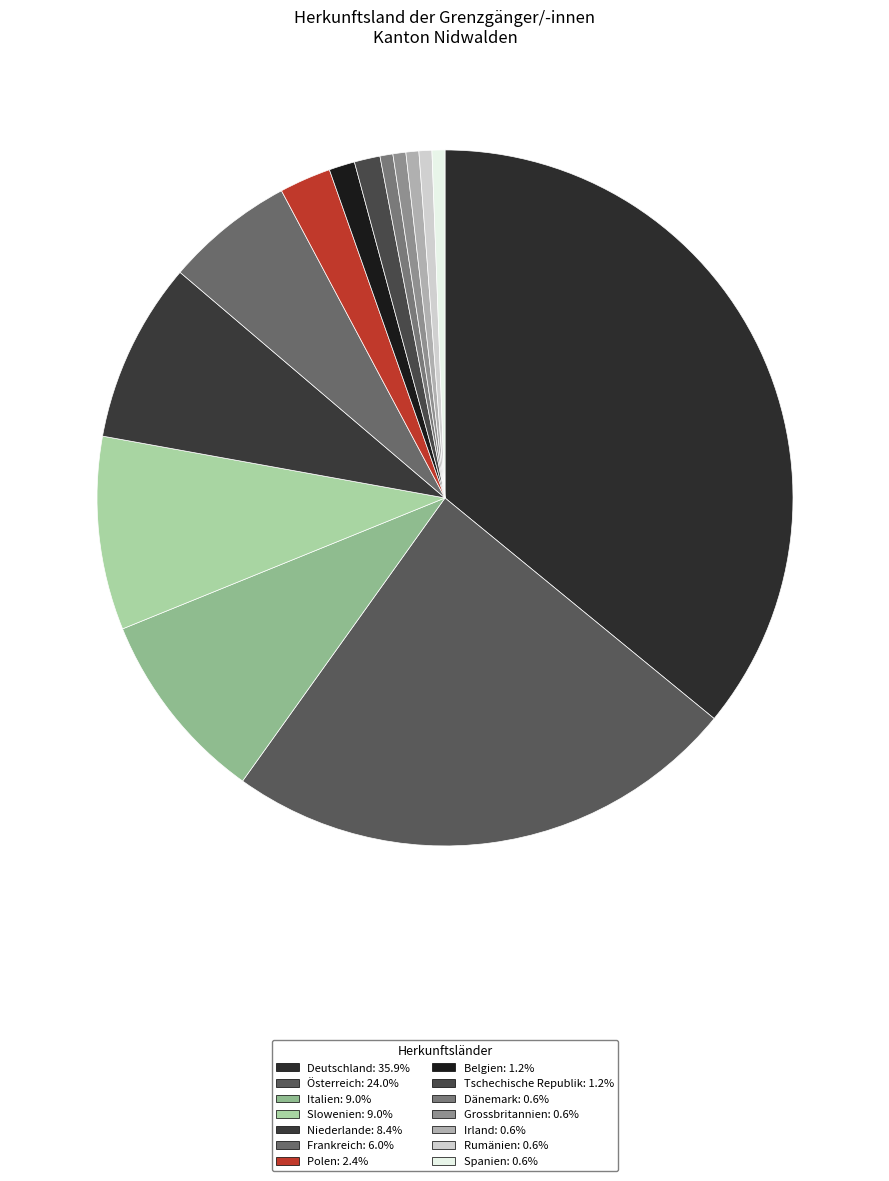

How many slices are in this pie chart?

14